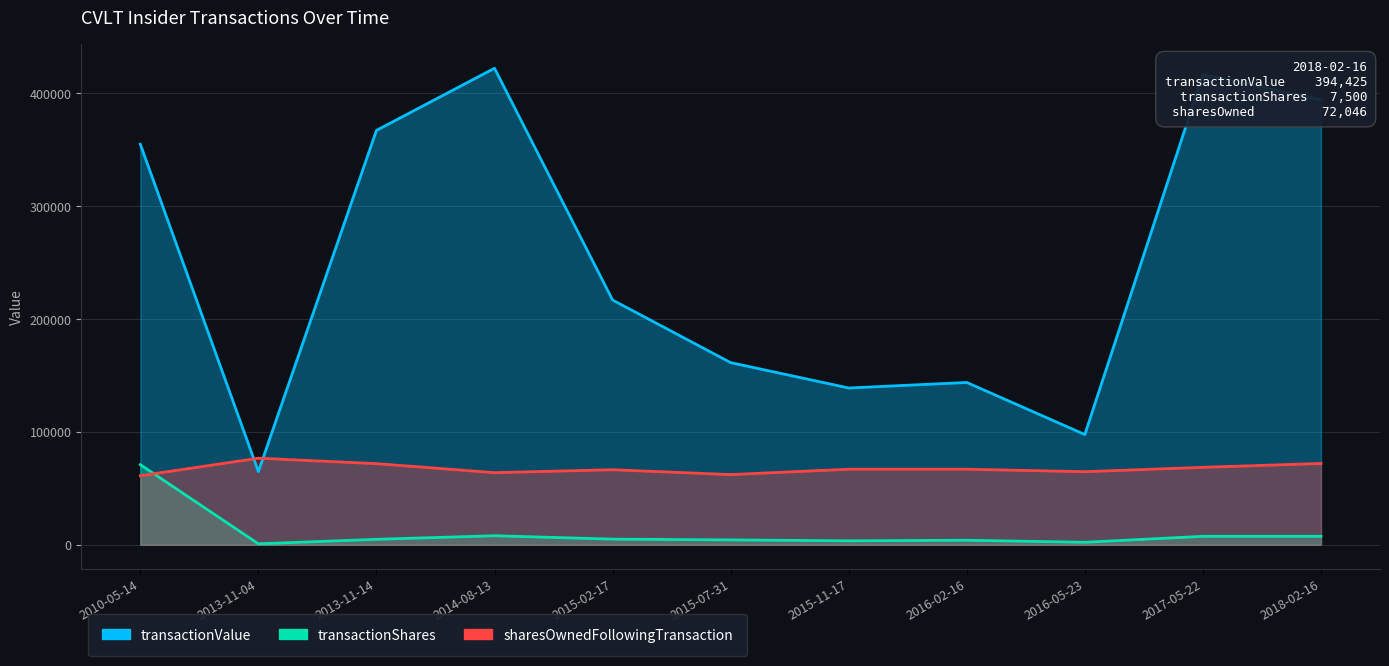

Where is the first local minimum for sharesOwnedFollowingTransaction?

2014-08-13